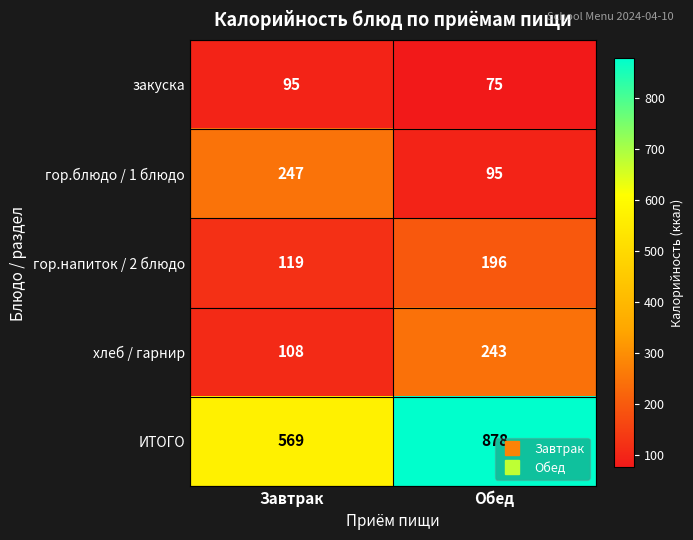

List the series in order of their peak value, highest first.

ИТОГО, гор.блюдо / 1 блюдо, хлеб / гарнир, гор.напиток / 2 блюдо, закуска